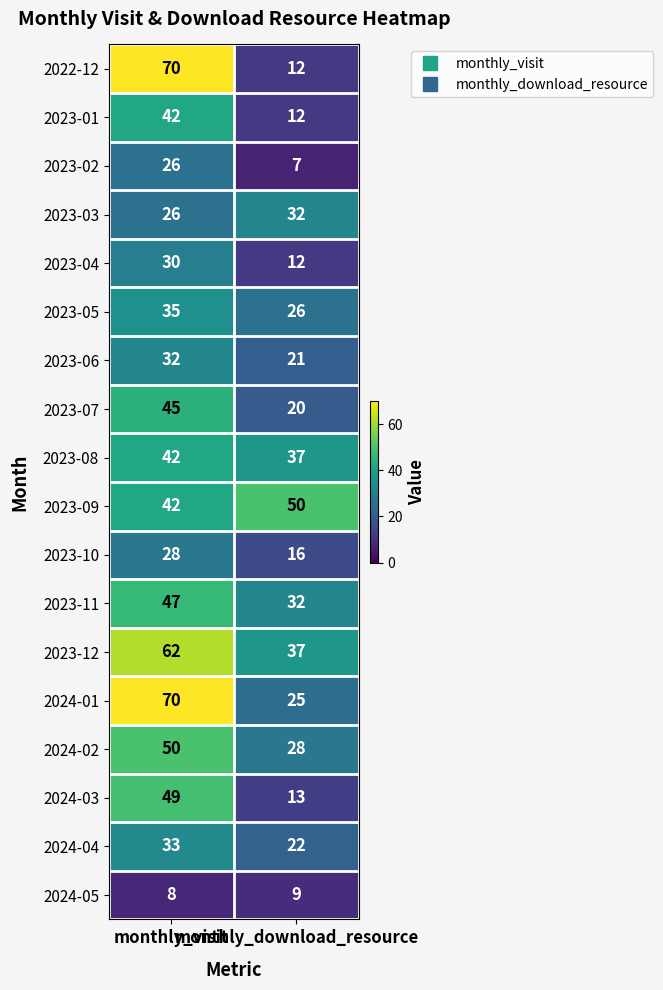

Which series has the widest spread of values?

2022-12